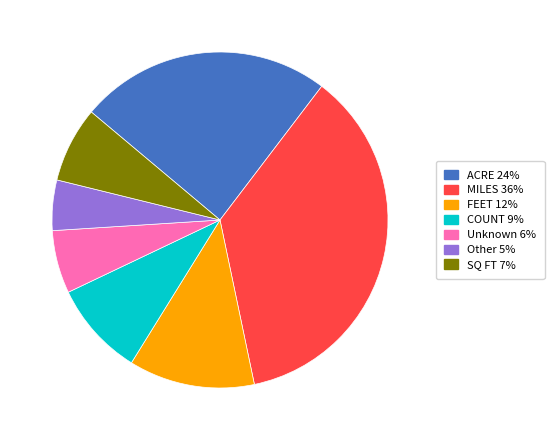

Is there a majority slice in this chart?

No